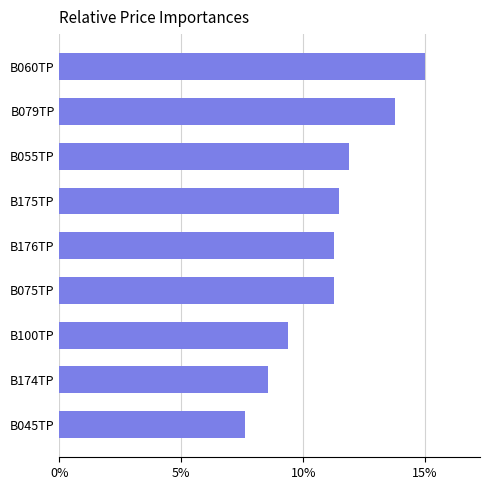

Are the bars grouped side by side (vs. stacked)?

No